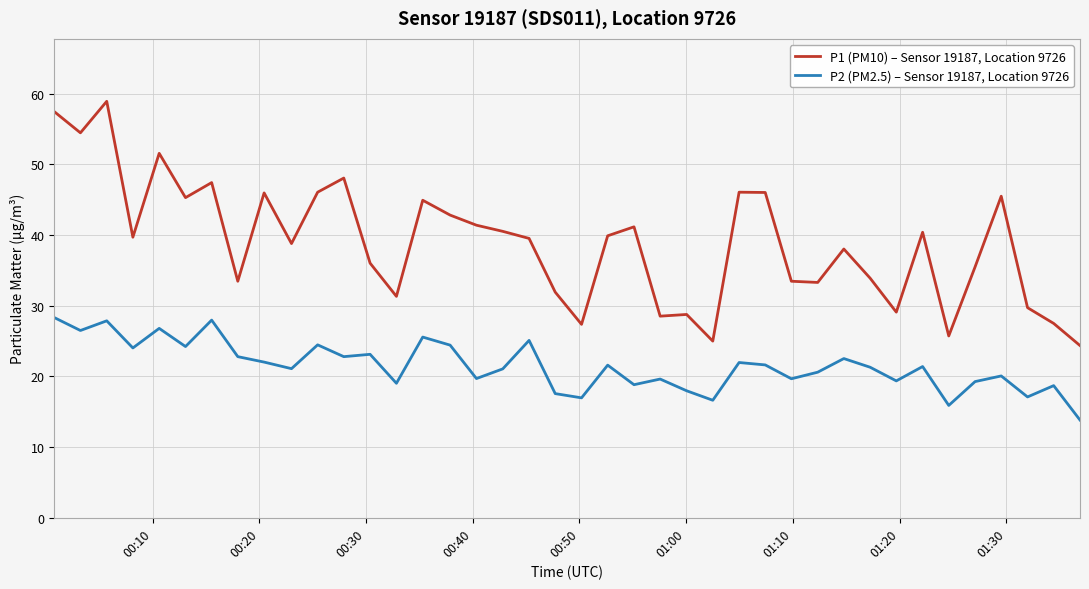

What is the difference between the maximum and minimum values in the P1 (PM10) – Sensor 19187, Location 9726 series?

34.6